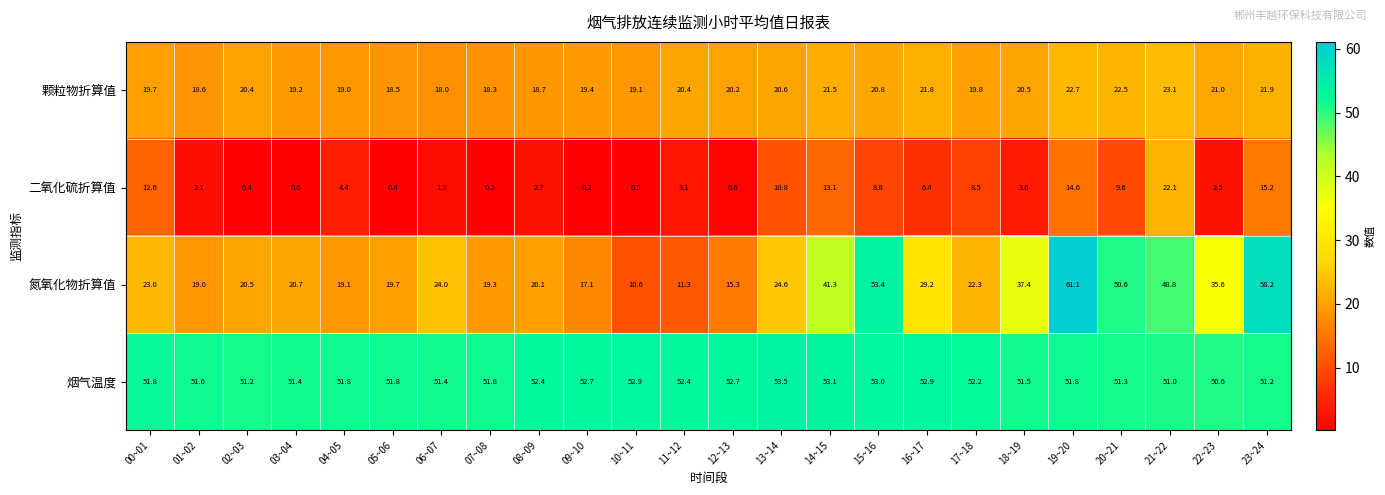

Rank the series by their average value, from highest to lowest.

烟气温度, 氮氧化物折算值, 颗粒物折算值, 二氧化硫折算值